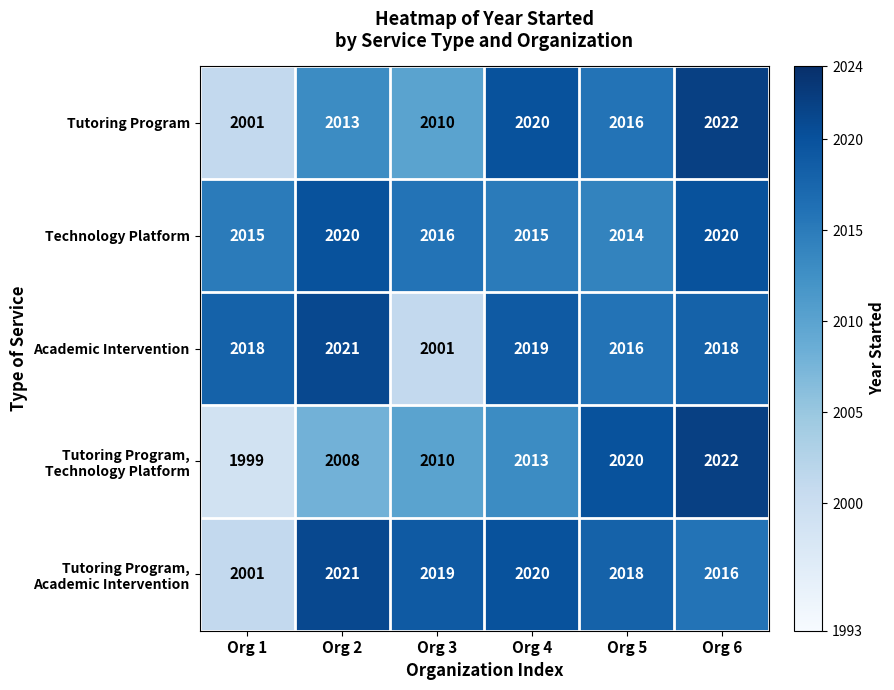

What is the minimum value for Technology Platform?

2014